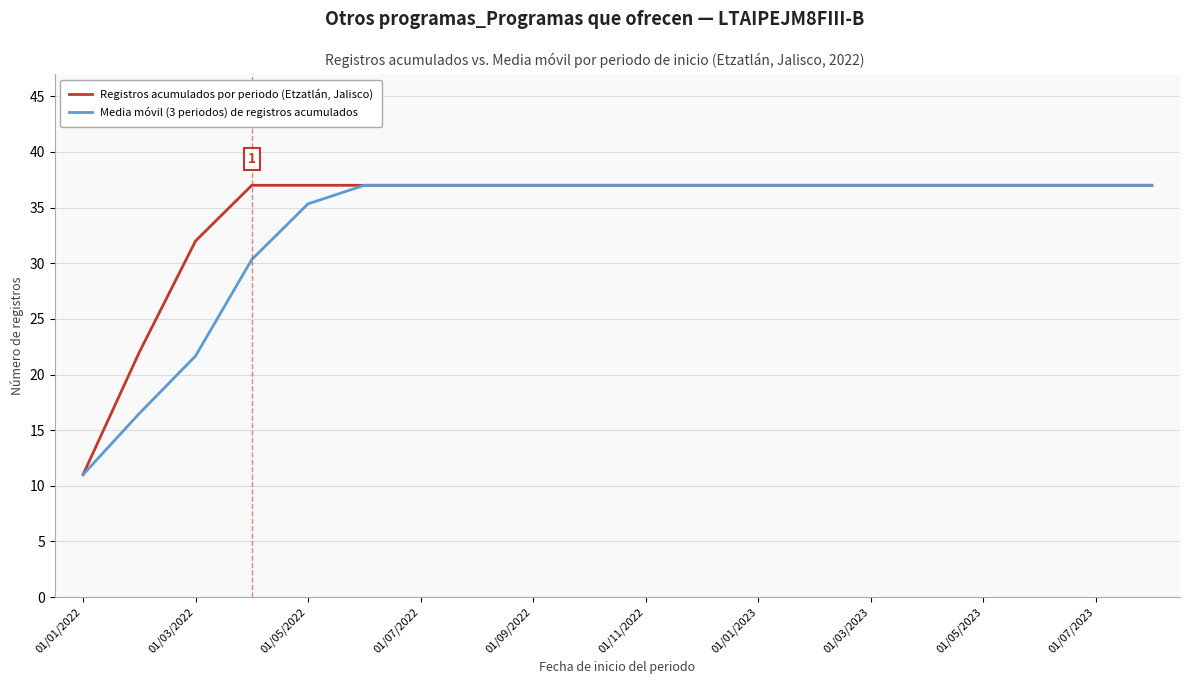

List the series in order of their overall mean, lowest first.

Media móvil (3 periodos) de registros acumulados, Registros acumulados por periodo (Etzatlán, Jalisco)